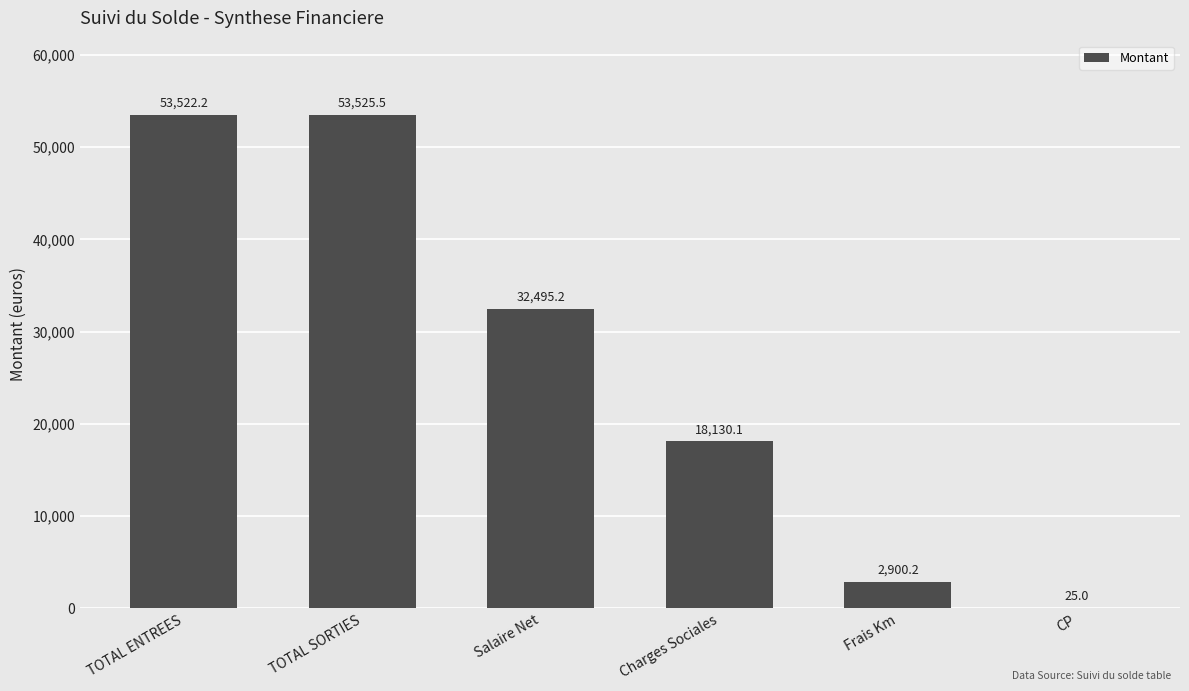

Between Charges Sociales and Salaire Net, which is larger?

Salaire Net